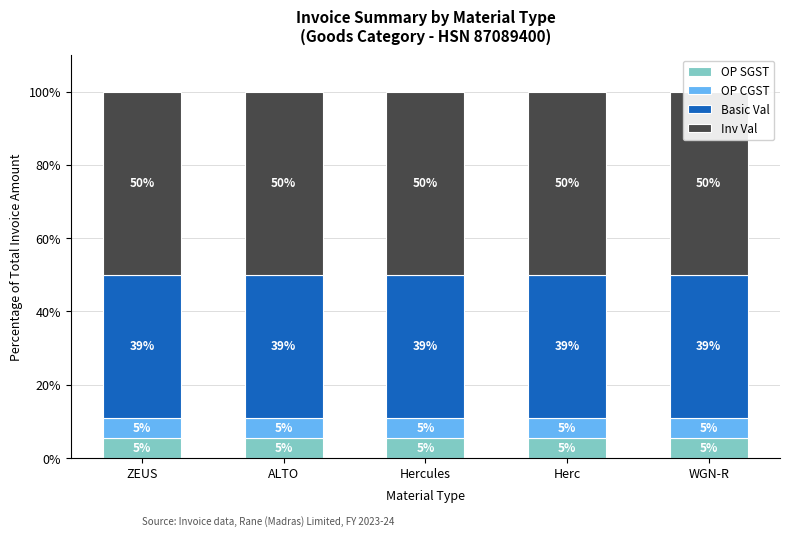

What is the label of the 2nd bar from the right?

Herc